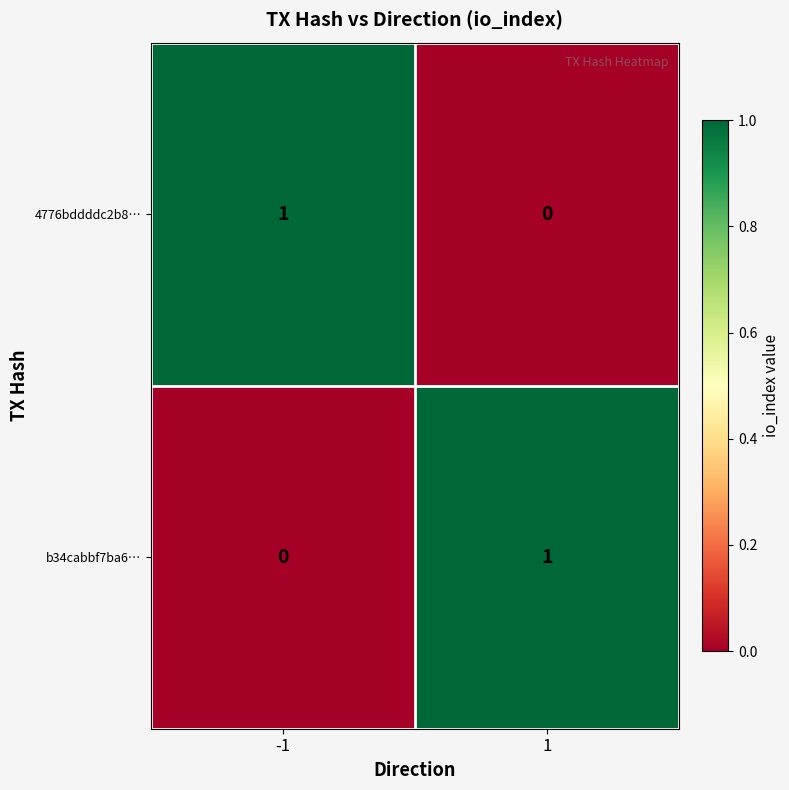

Rank the series at -1 from highest to lowest value.

4776bddddc2b8…, b34cabbf7ba6…